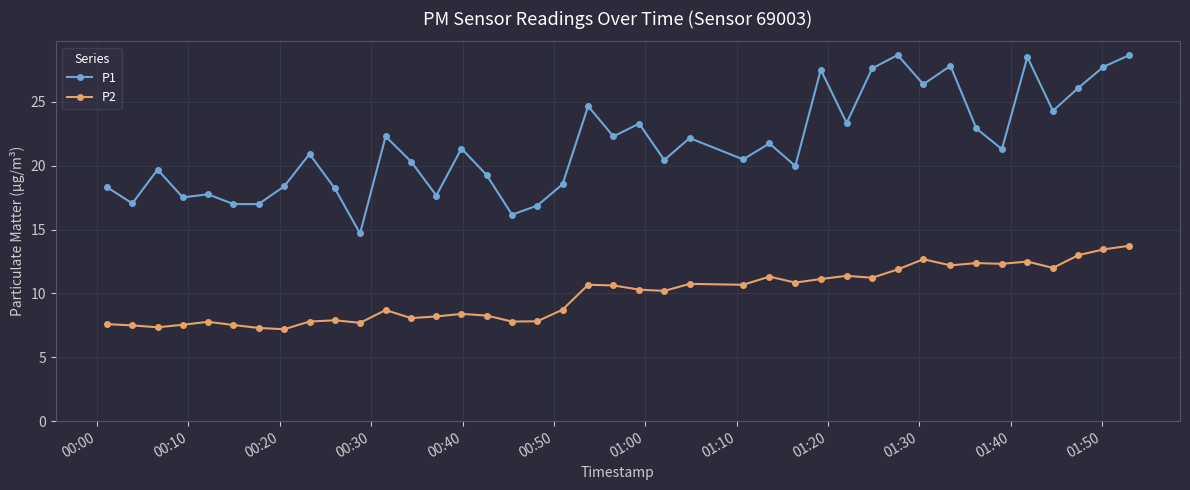

True or false: P2 and P1 cross at least once.

False